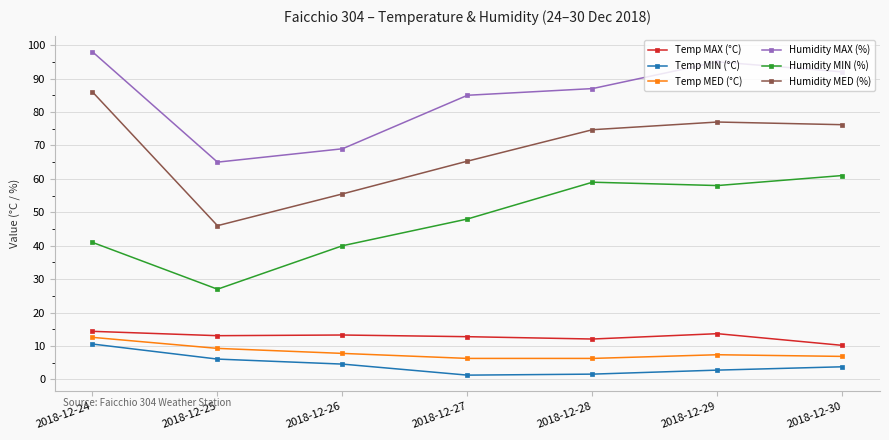

Where does the Humidity MAX (%) series first go above 87?

2018-12-24